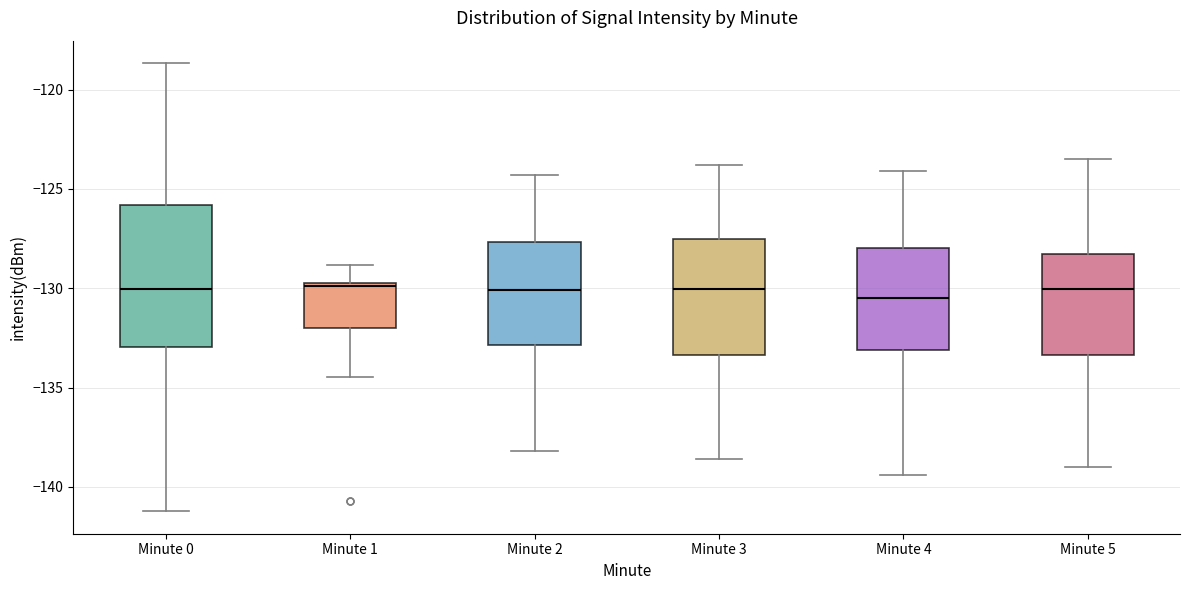

Reading left to right, transcribe this box plot: for each box, give where its median line is, the range the box spans, and where its two whiskers end, as read against the y-axis. The values are not printed on the chart, so give them approximately, as read against the axis.

Minute 0: median -130.0, box -133.0 to -126.0, whiskers -141.0 to -118.5
Minute 1: median -130.0, box -132.0 to -129.5, whiskers -134.5 to -129.0
Minute 2: median -130.0, box -133.0 to -127.5, whiskers -138.0 to -124.5
Minute 3: median -130.0, box -133.5 to -127.5, whiskers -138.5 to -124.0
Minute 4: median -130.5, box -133.0 to -128.0, whiskers -139.5 to -124.0
Minute 5: median -130.0, box -133.5 to -128.5, whiskers -139.0 to -123.5